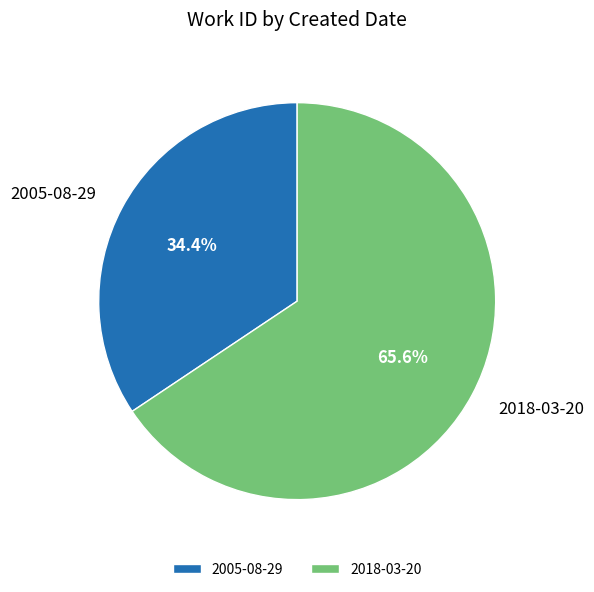

Count the number of slices in the pie.

2